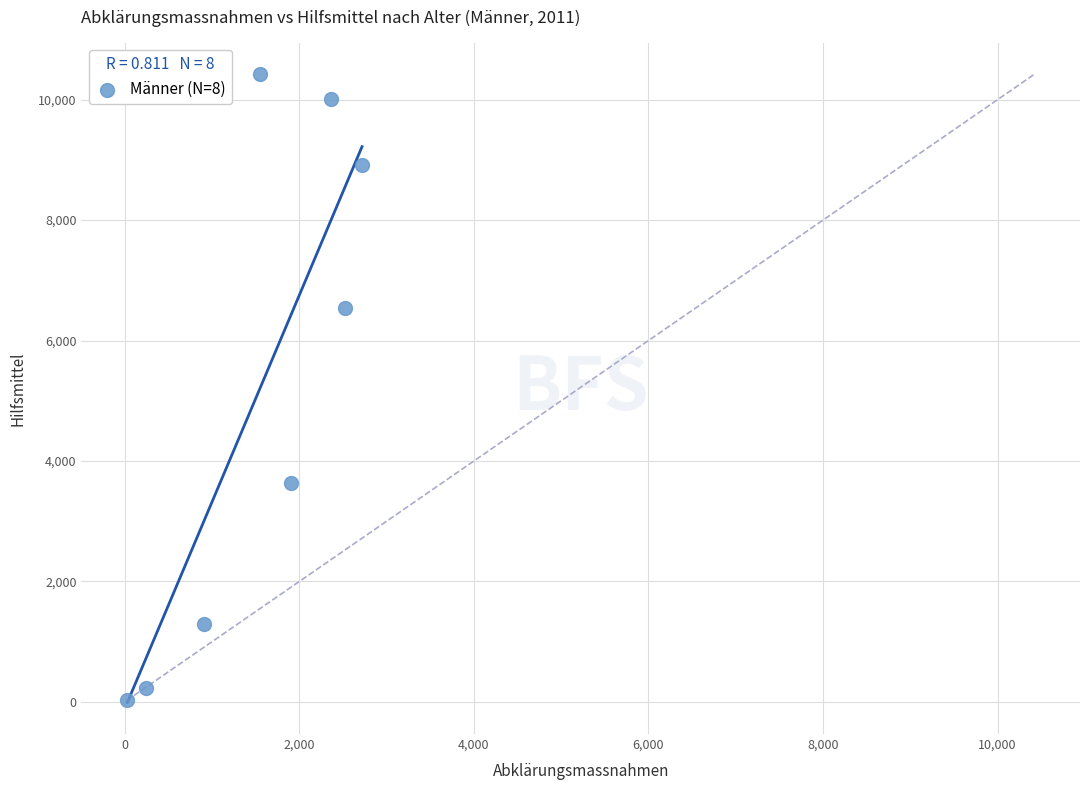

What Y value in the scatter plot is closest to 5223?

6535